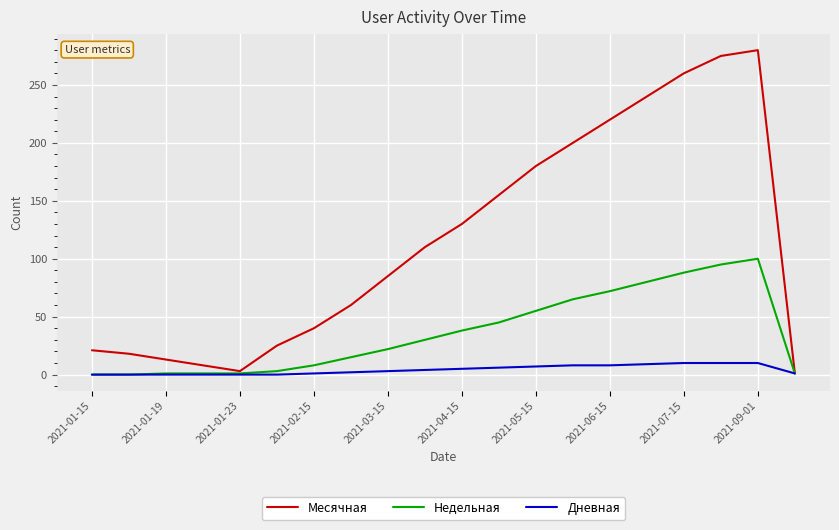

Which series has the largest range (max minus min)?

Месячная